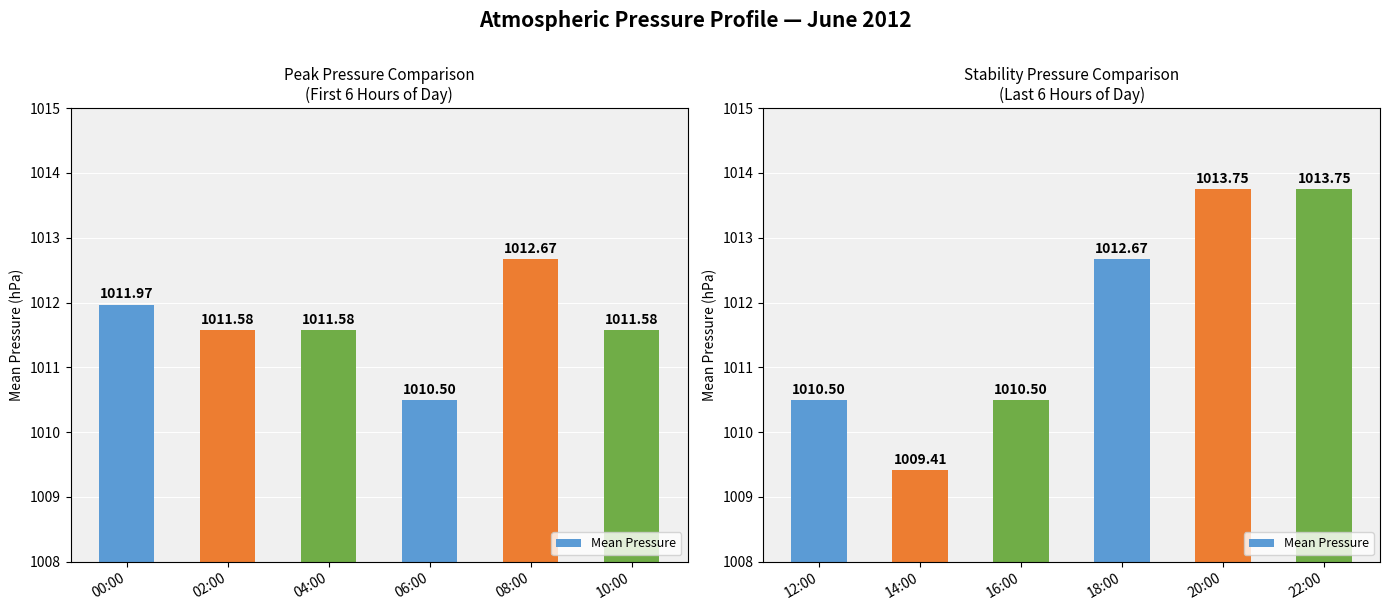

Are the bars horizontal?

No